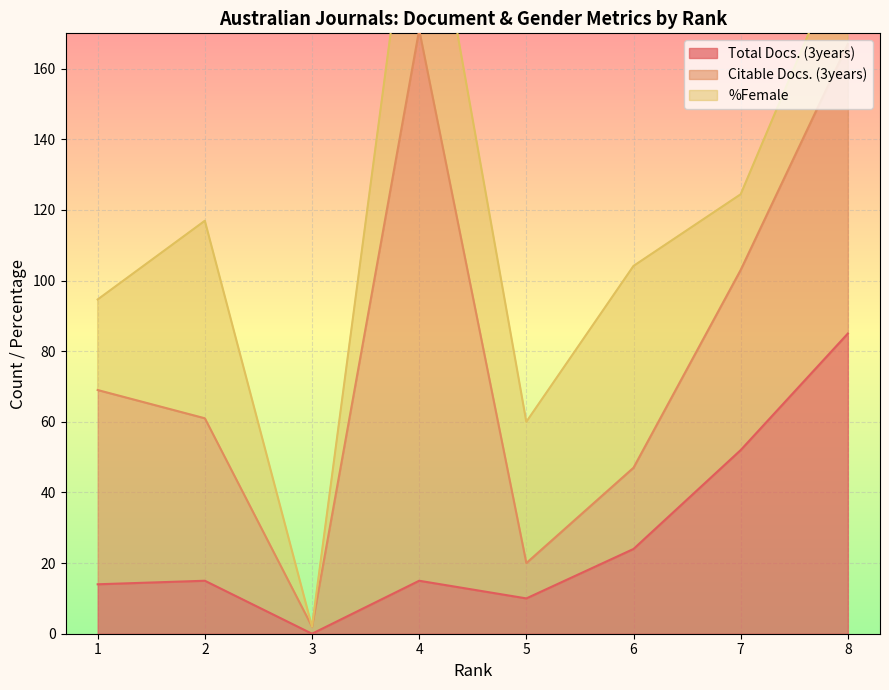

True or false: Total Docs. (3years) has more than 0 interior local peaks.

True